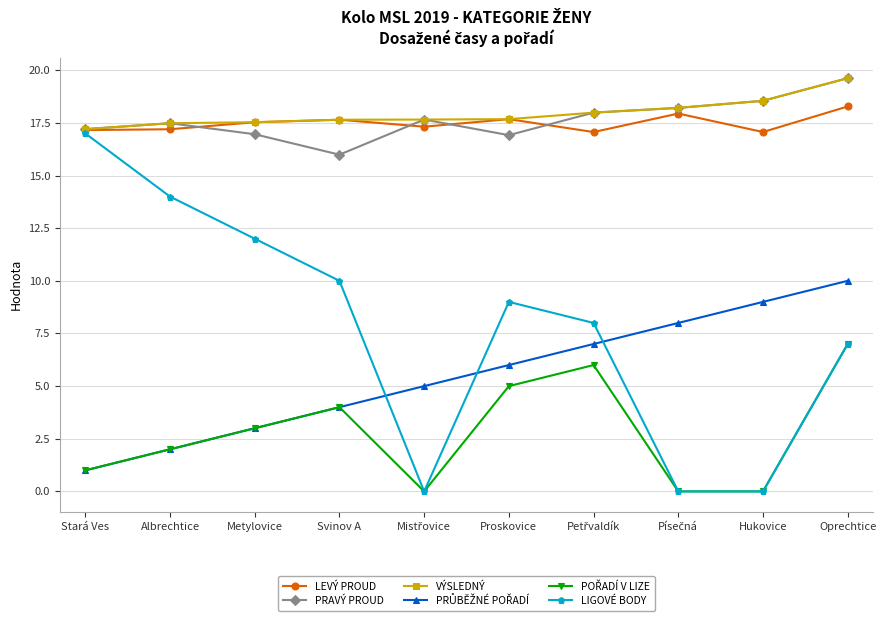

At which category is the sum across all series the highest?

Oprechtice